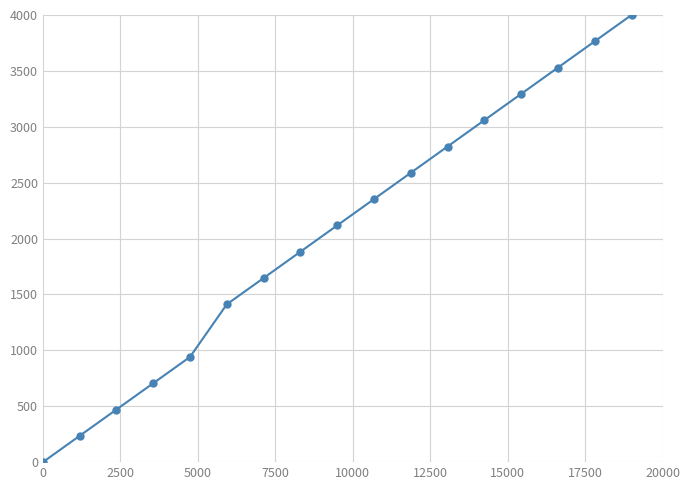

How many lines are shown in the chart?

1